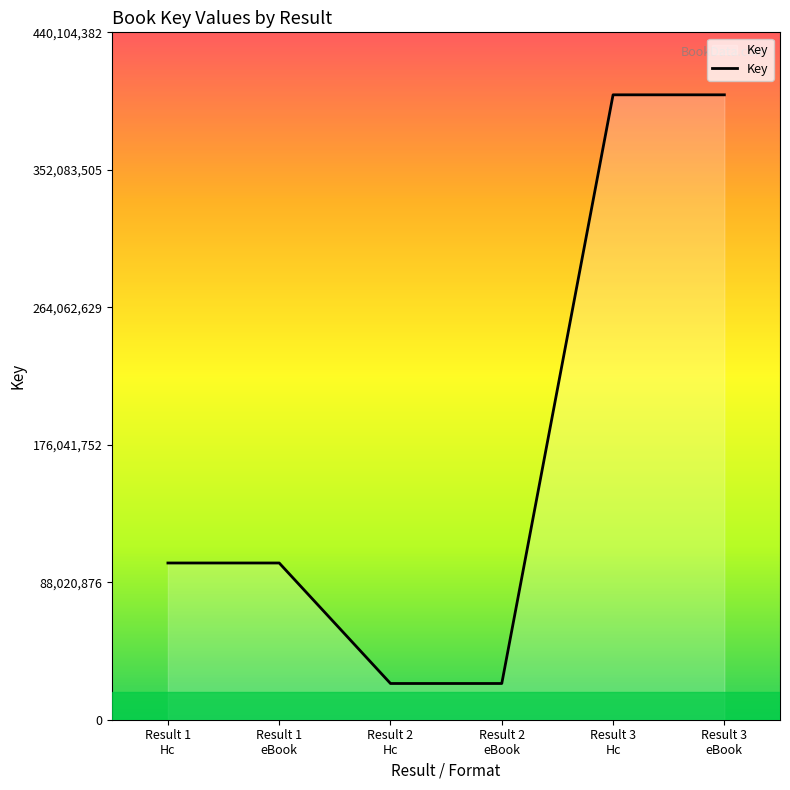

What is the minimum value shown in the chart?

23195470